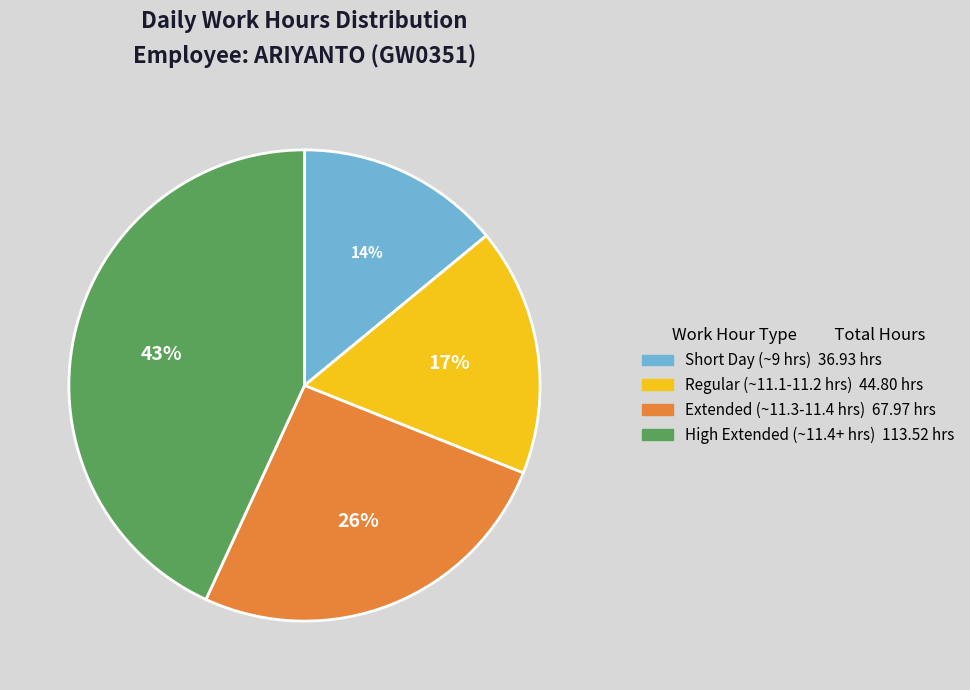

To the nearest percent, what is the average slice percentage?

25%